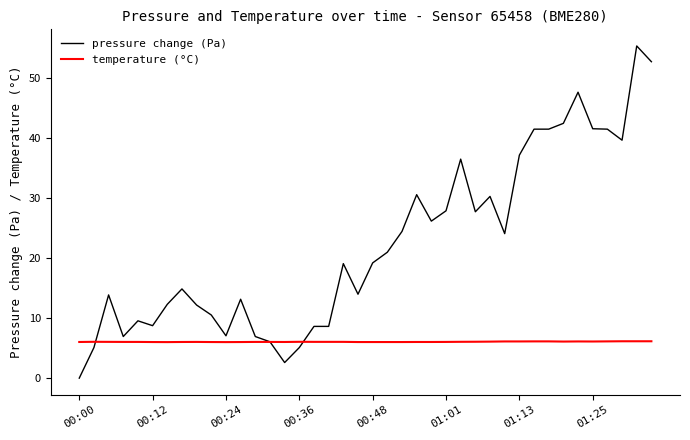

Rank the series by their maximum value, from highest to lowest.

pressure change (Pa), temperature (°C)